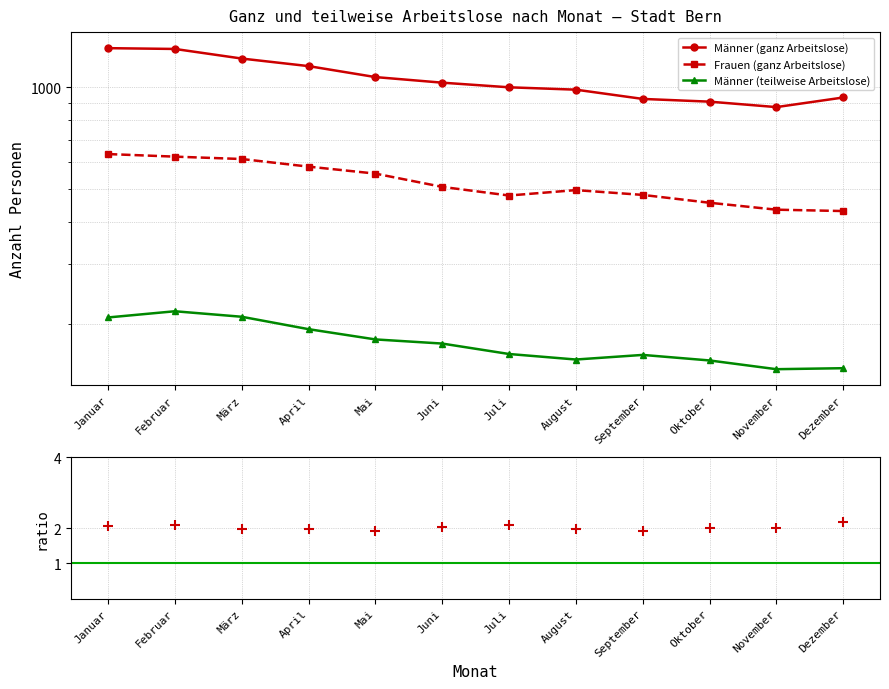

The value of Männer (teilweise Arbeitslose) at Januar is 347.6. True or false?

False